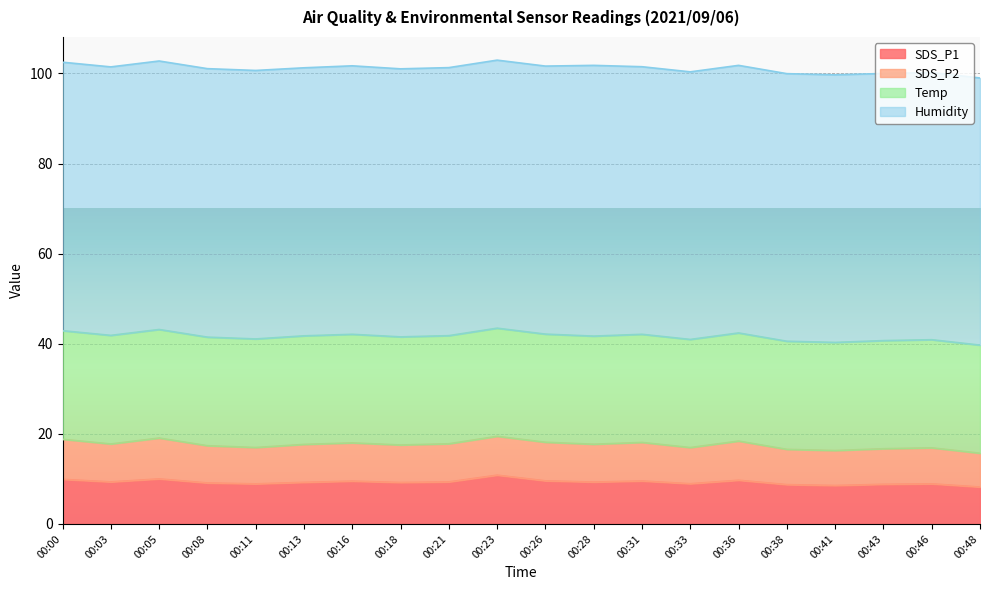

What is the average value of the Humidity series?

59.5